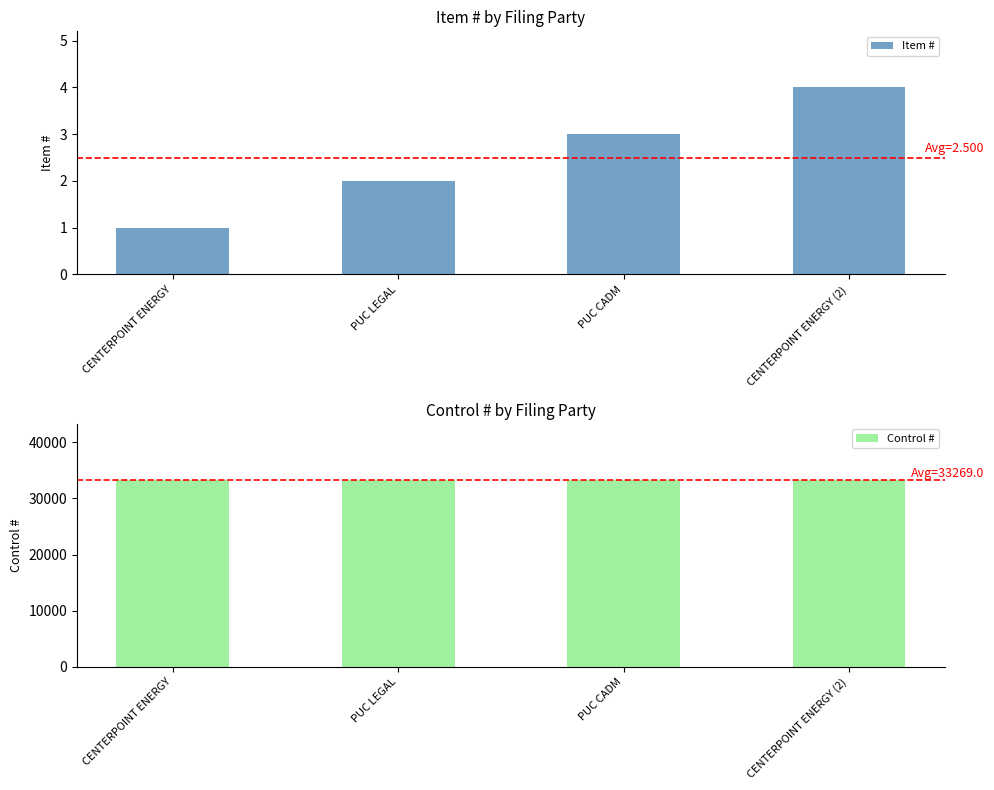

Which series has the largest range (max minus min)?

Item #